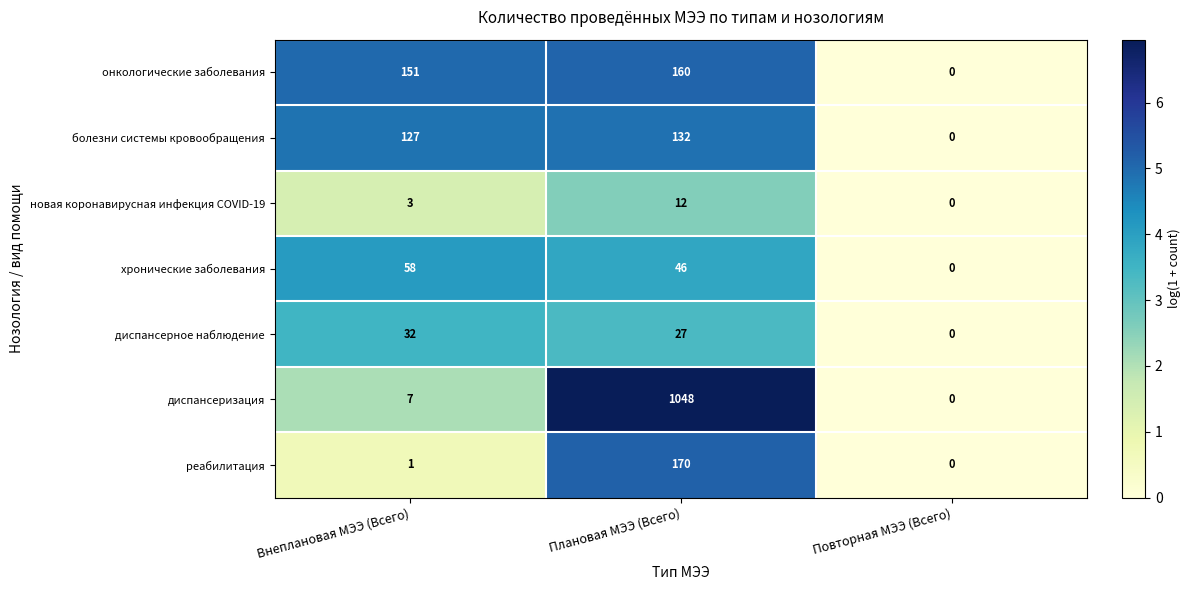

Between Внеплановая МЭЭ (Всего) and Повторная МЭЭ (Всего), which series saw the biggest shift?

онкологические заболевания